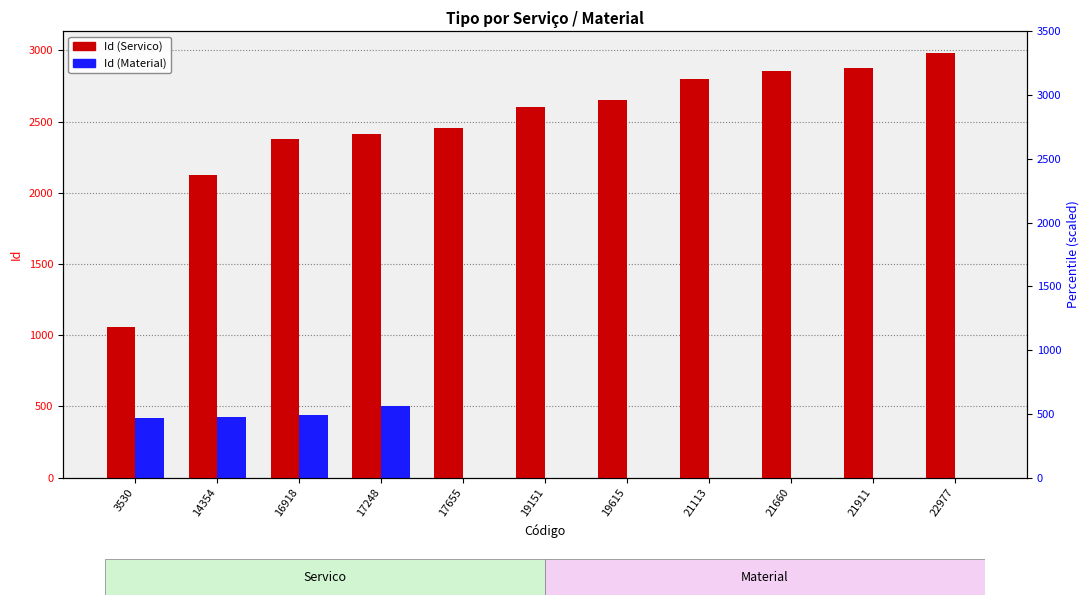

What is the maximum value shown in the chart?

2985